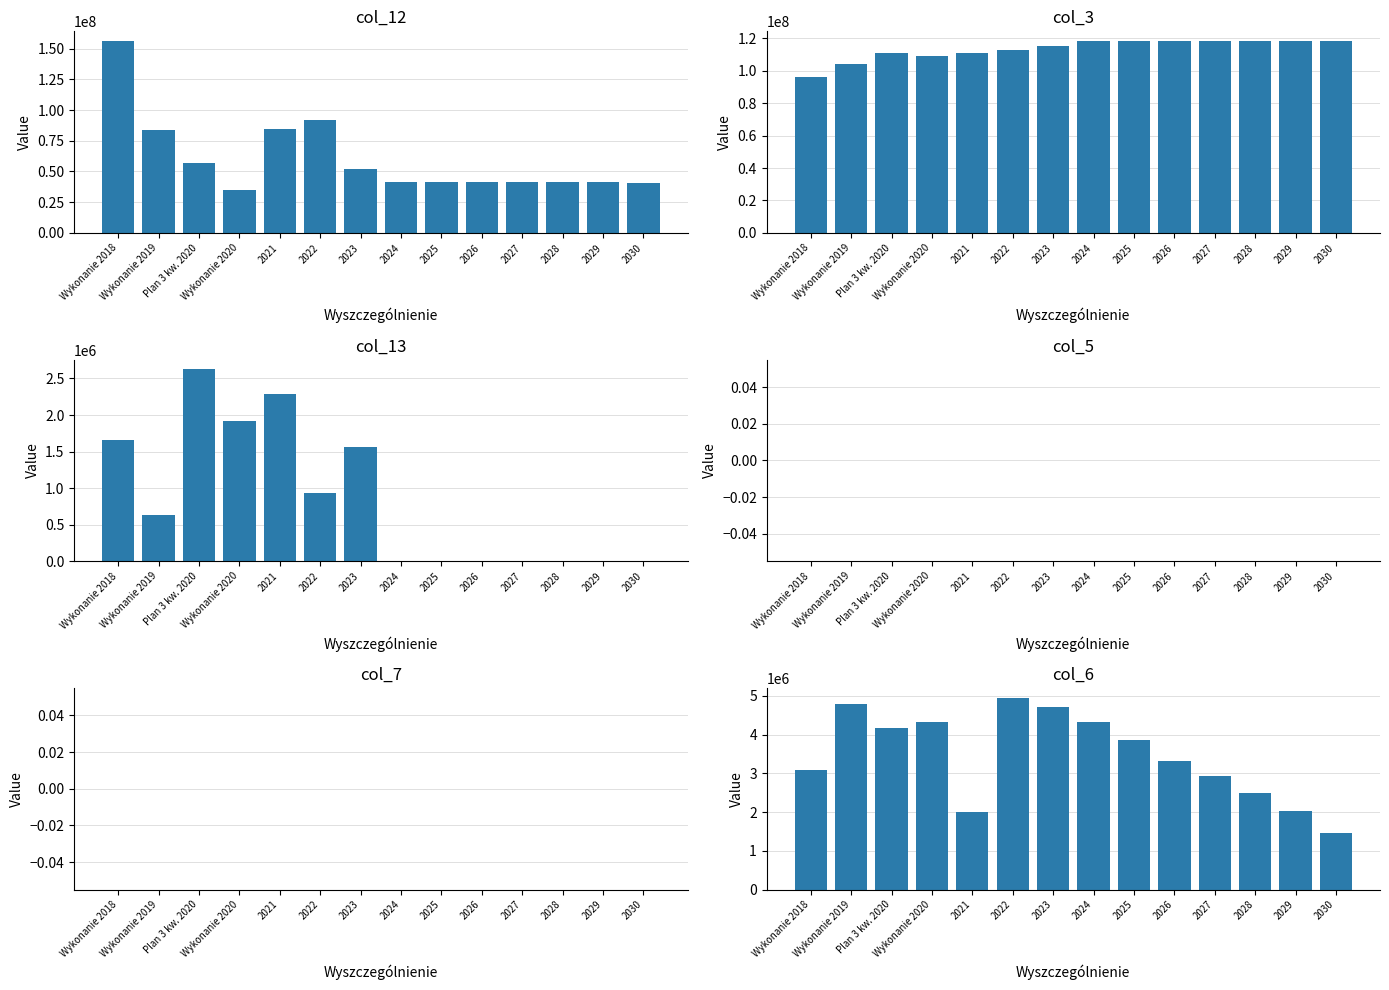

What is the greatest value displayed?

156236209.1